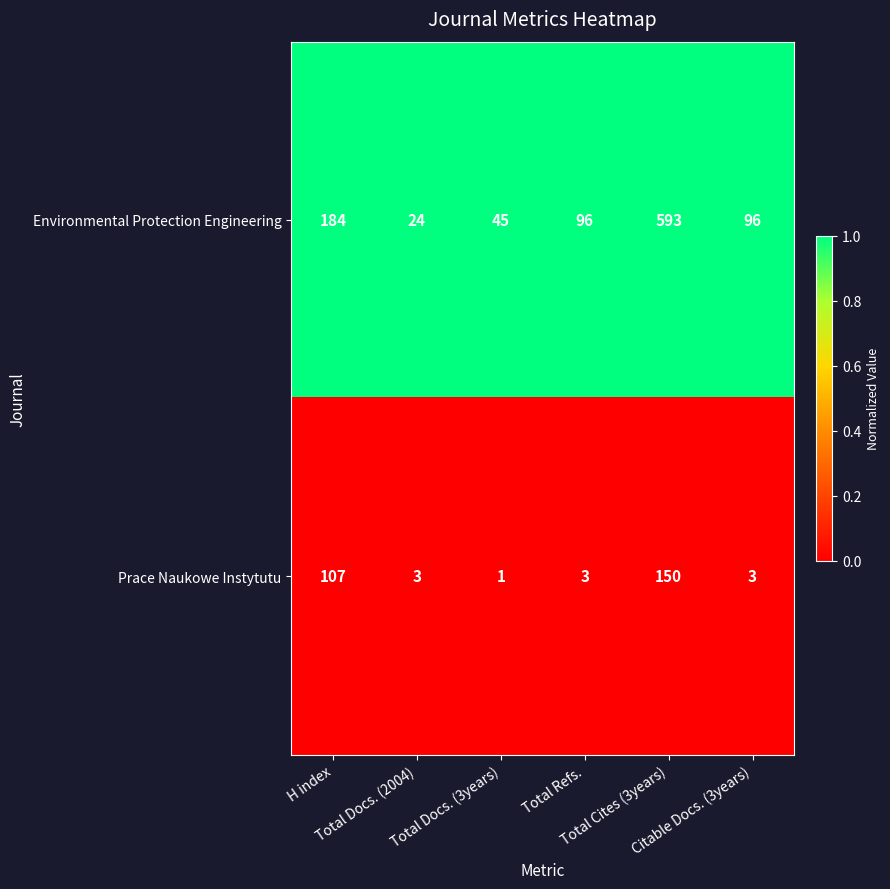

At which category is the sum across all series the highest?

Total Cites (3years)